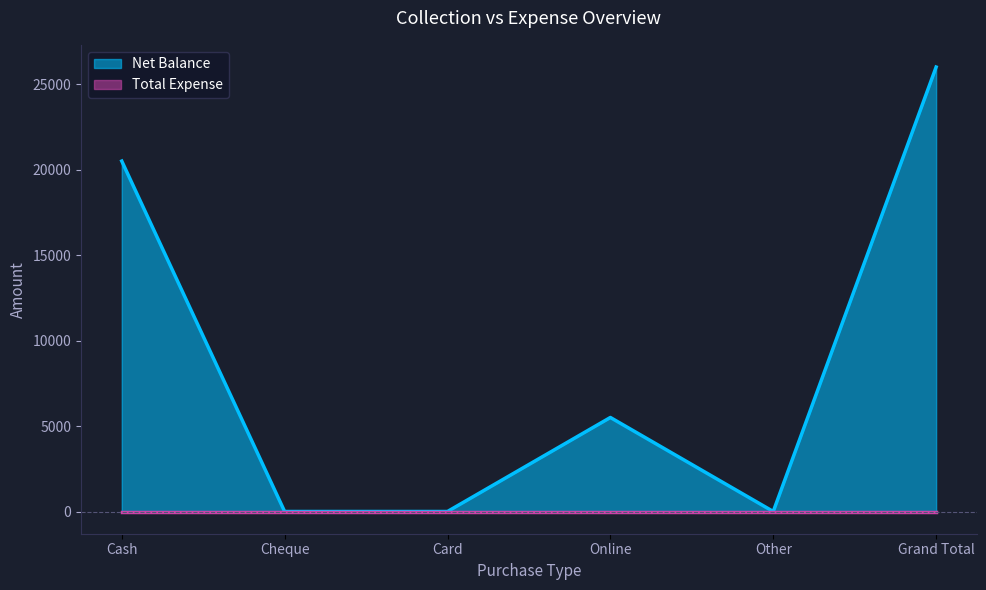

Reading right to left, list all the values displayed in this chart.

Grand Total=26000	Other=0	Online=5500	Card=0	Cheque=0	Cash=20500